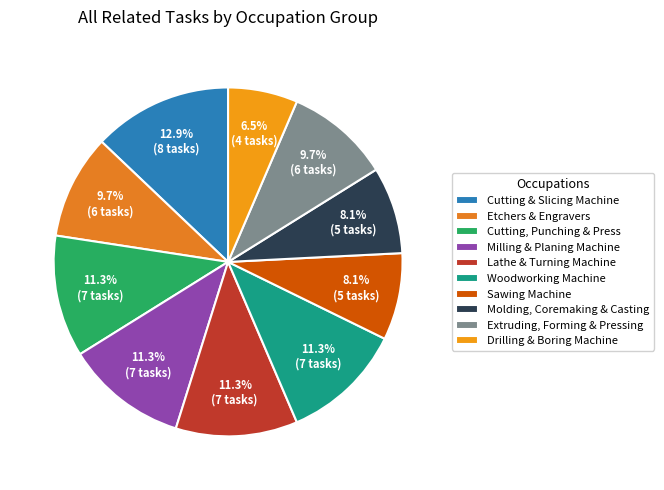

Which category has the biggest portion of the pie?

Cutting & Slicing Machine